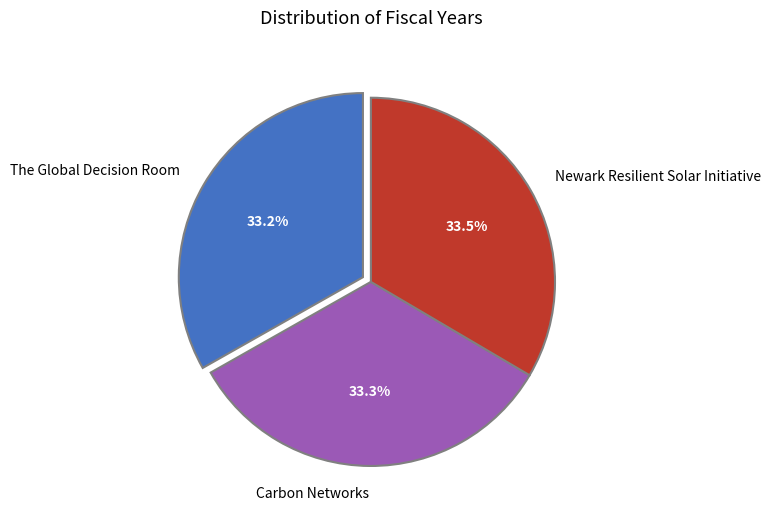

How many slices are in this pie chart?

3